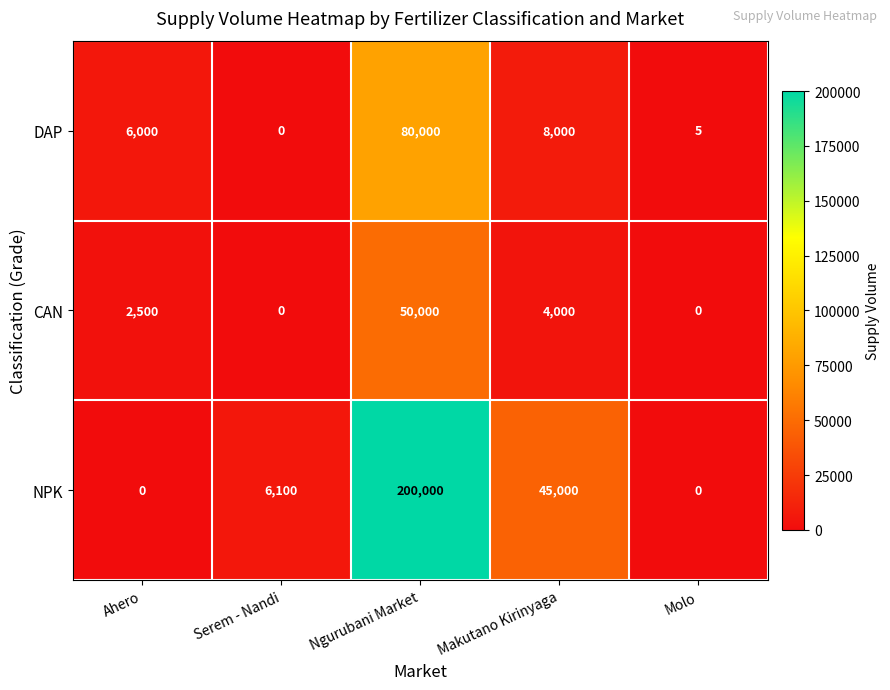

Reading right to left, extract all data points from this chart.

DAP: 5	8000	80000	0	6000
CAN: 0	4000	50000	0	2500
NPK: 0	45000	200000	6100	0